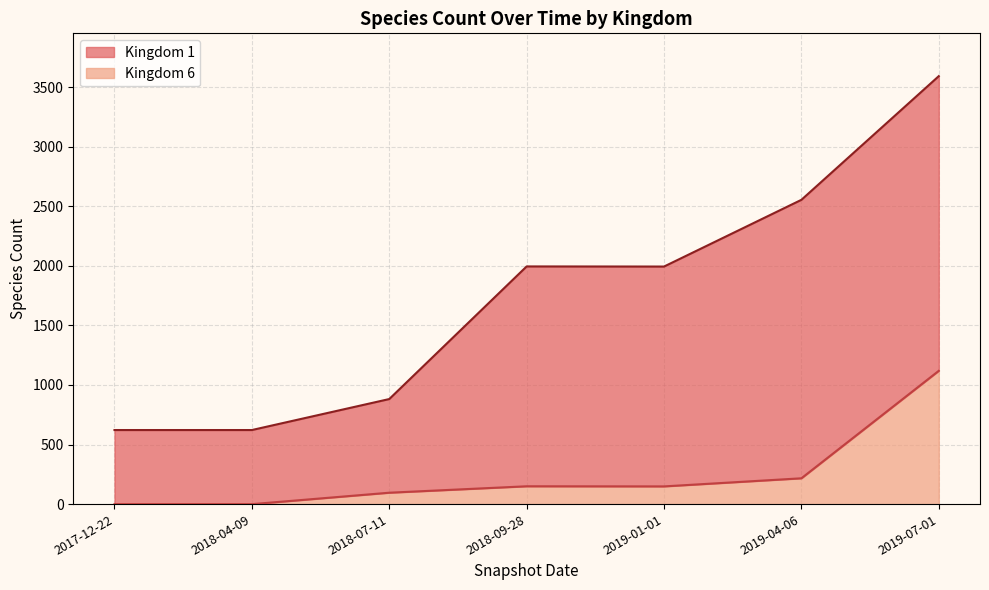

Reading right to left, extract all data points from this chart.

2019-07-01=1119	2019-04-06=217	2019-01-01=149	2018-09-28=150	2018-07-11=96	2018-04-09=0	2017-12-22=0